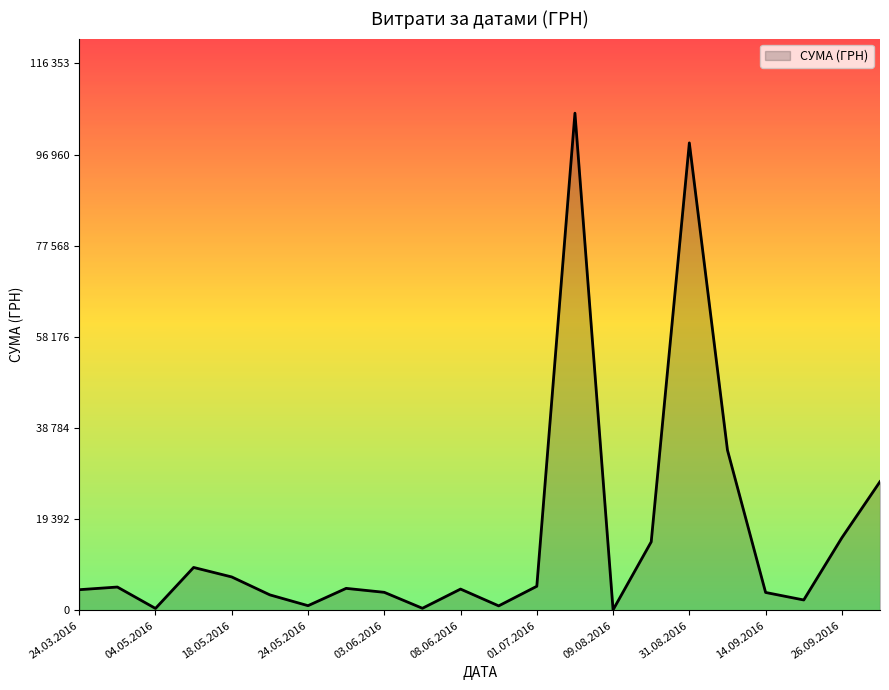

Is this an area chart (filled region under the line)?

Yes